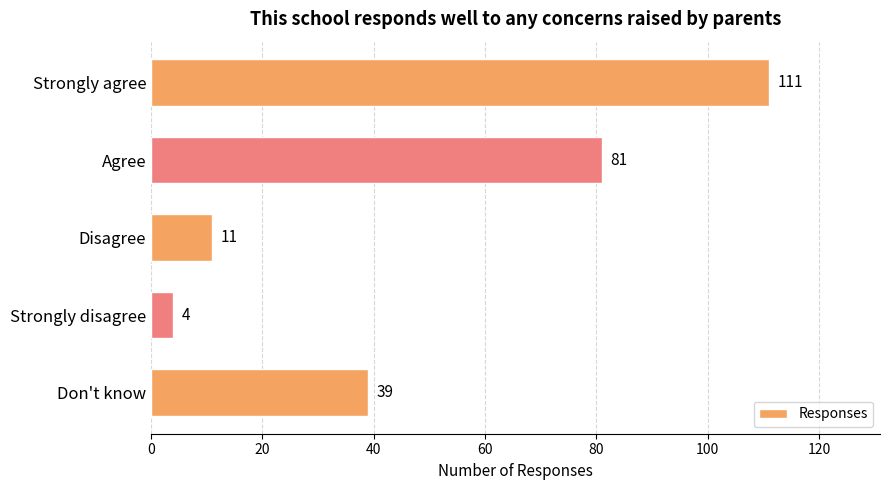

How many values are below 39?

2